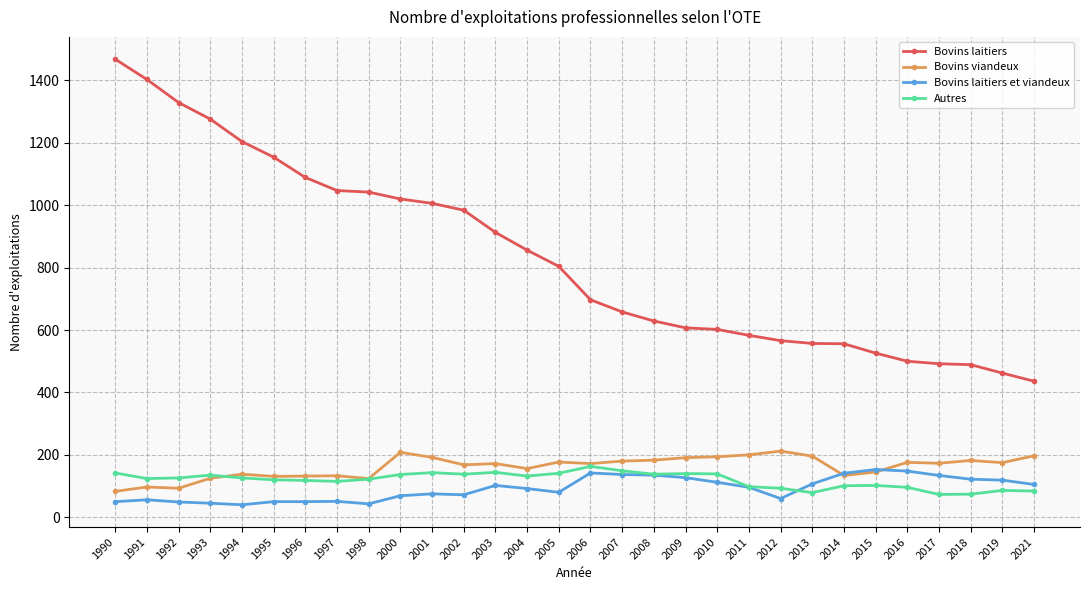

What is the sum of all Bovins viandeux values?

4839